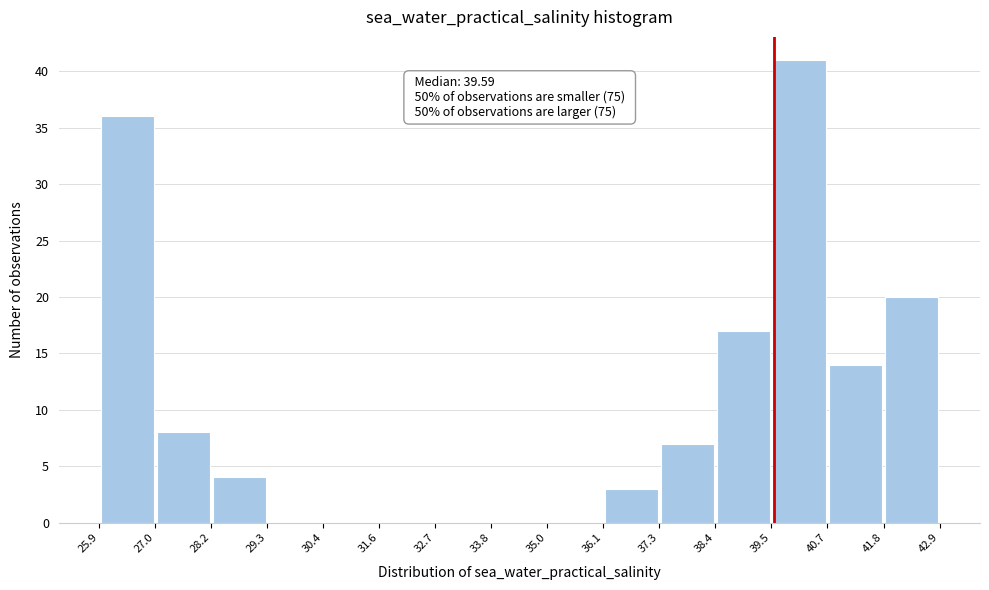

Which range on the x-axis has the tallest bar?

39.5 to 40.7